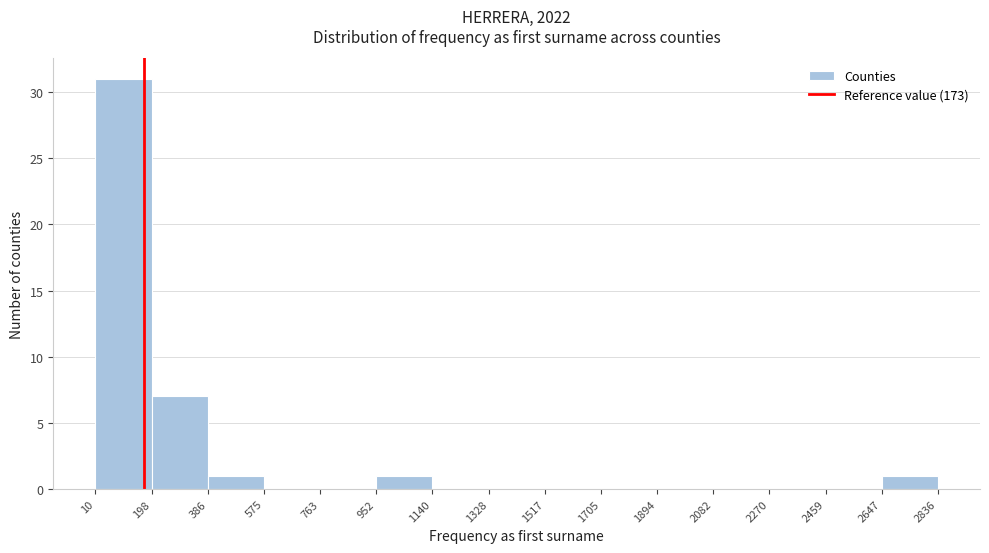

Reading left to right, list every bar in this chart as the range it spans on the x-axis followed by its height. The values are not printed on the chart, so give them approximately, as read against the axis.

10 to 198: 31
198 to 386: 7
386 to 575: 1
575 to 763: 0
763 to 952: 0
952 to 1140: 1
1140 to 1328: 0
1328 to 1517: 0
1517 to 1705: 0
1705 to 1894: 0
1894 to 2082: 0
2082 to 2270: 0
2270 to 2459: 0
2459 to 2647: 0
2647 to 2836: 1